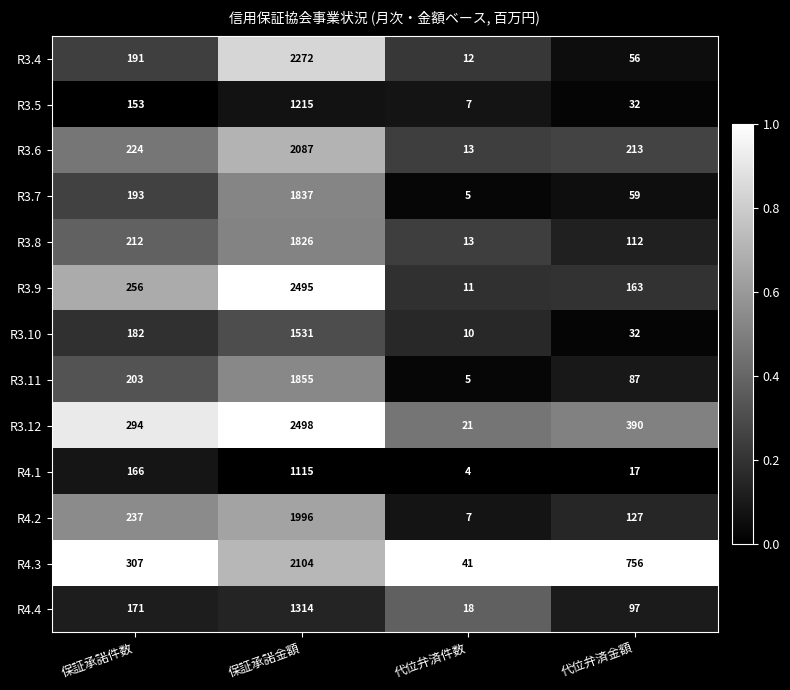

What is the maximum value shown in the chart?

2498